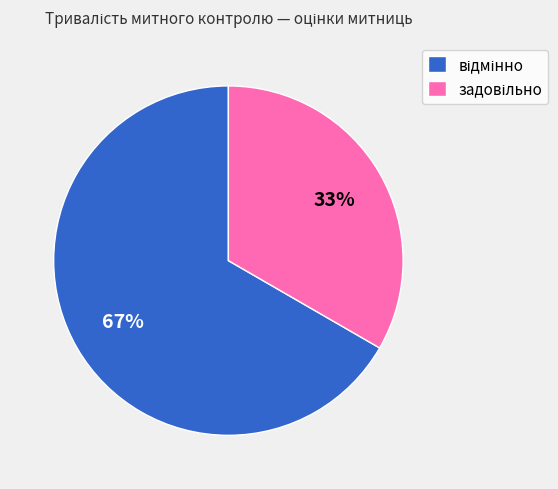

To the nearest percent, what is the average slice percentage?

50%